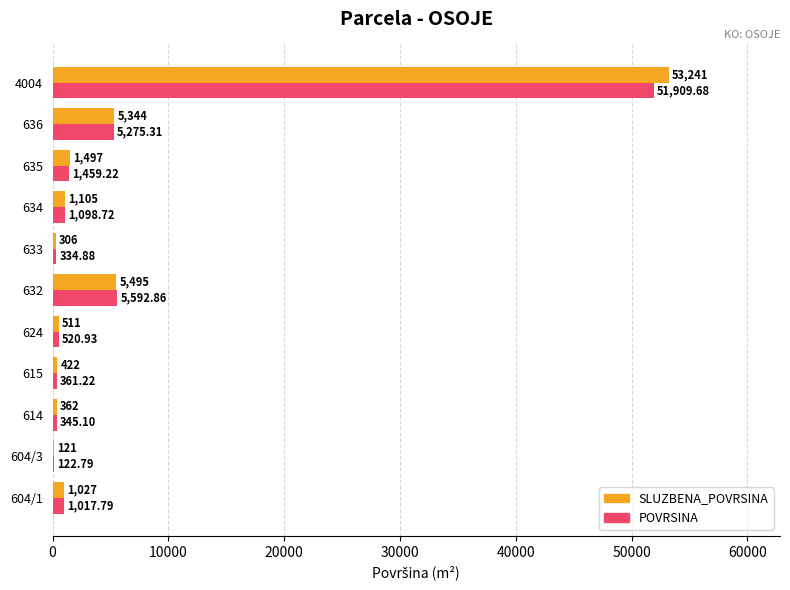

How many series are shown in this chart?

2